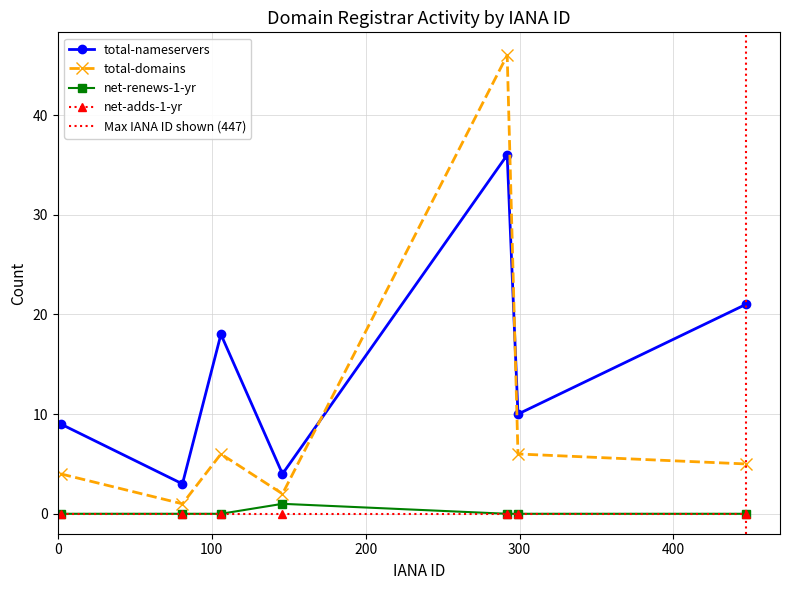

True or false: net-adds-1-yr and net-renews-1-yr cross at least once.

False